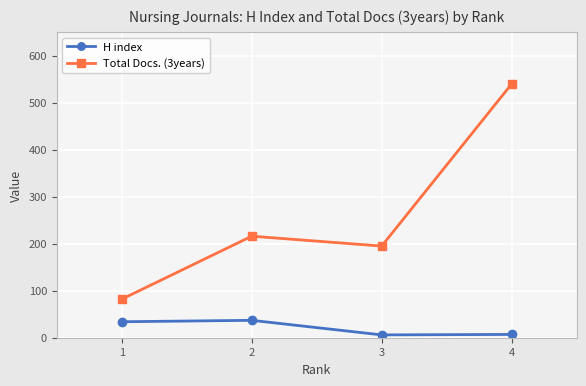

True or false: Total Docs. (3years) has a value of 74 at 2.

False